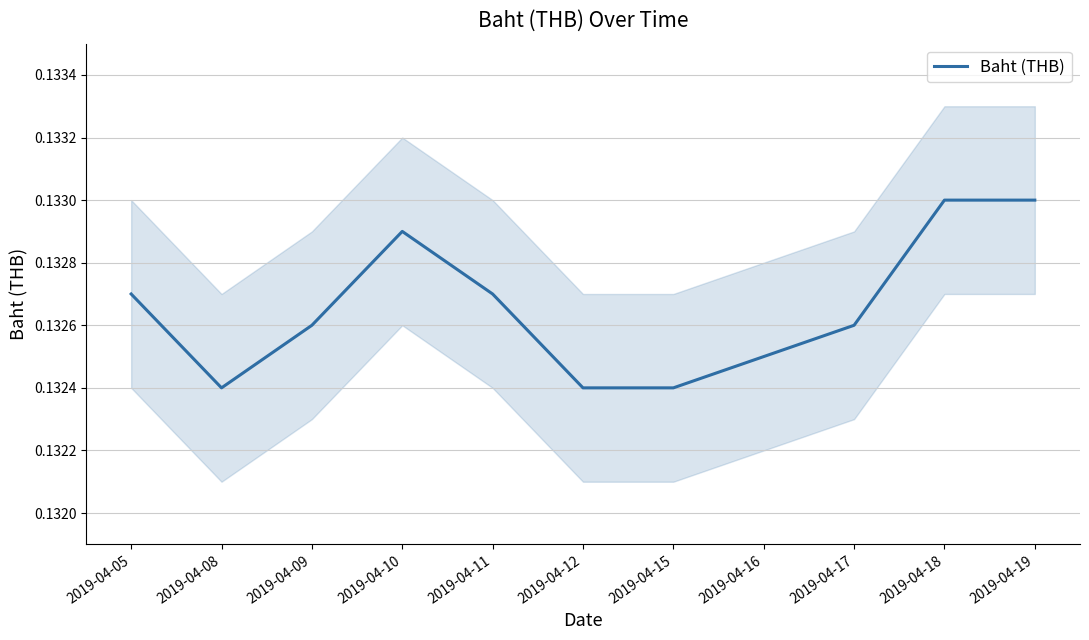

The value at 2019-04-18 is 0.1. True or false?

True